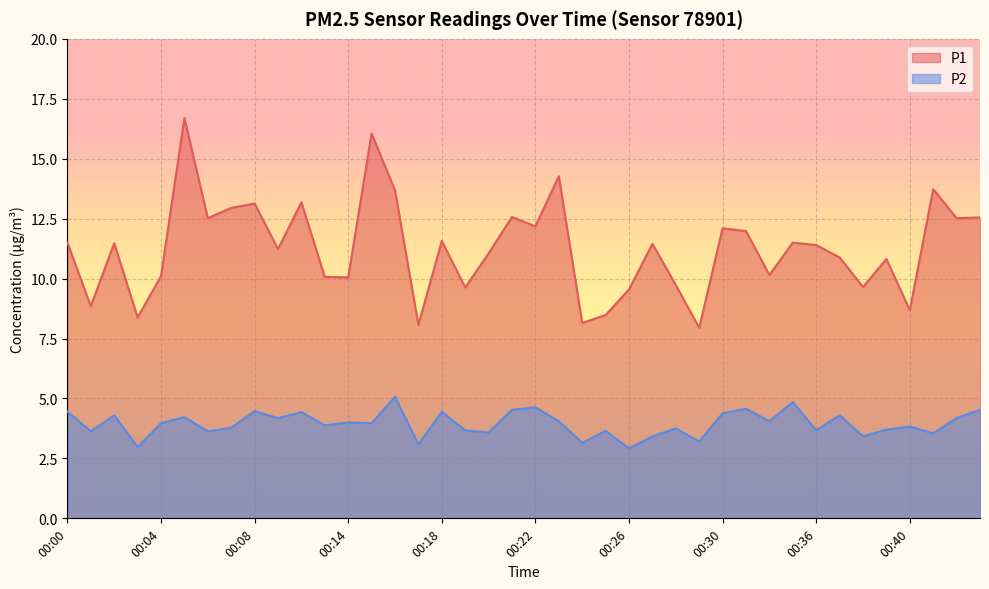

At which label does P2 first exceed 3?

00:00